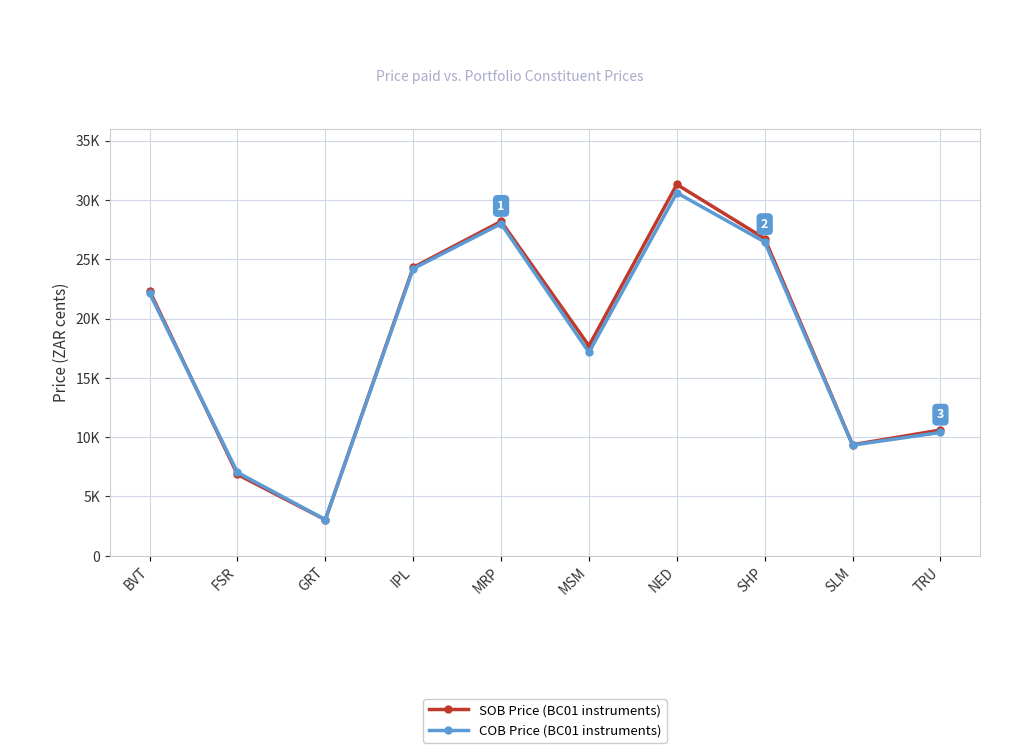

How many data points in SOB Price (BC01 instruments) are above 22331?

4